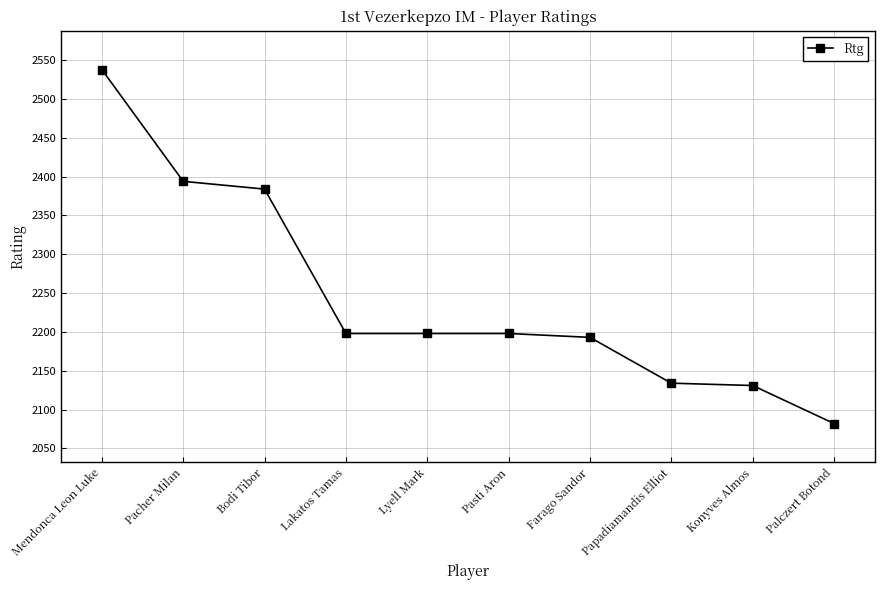

What is the label of the 2nd point from the right?

Konyves Almos